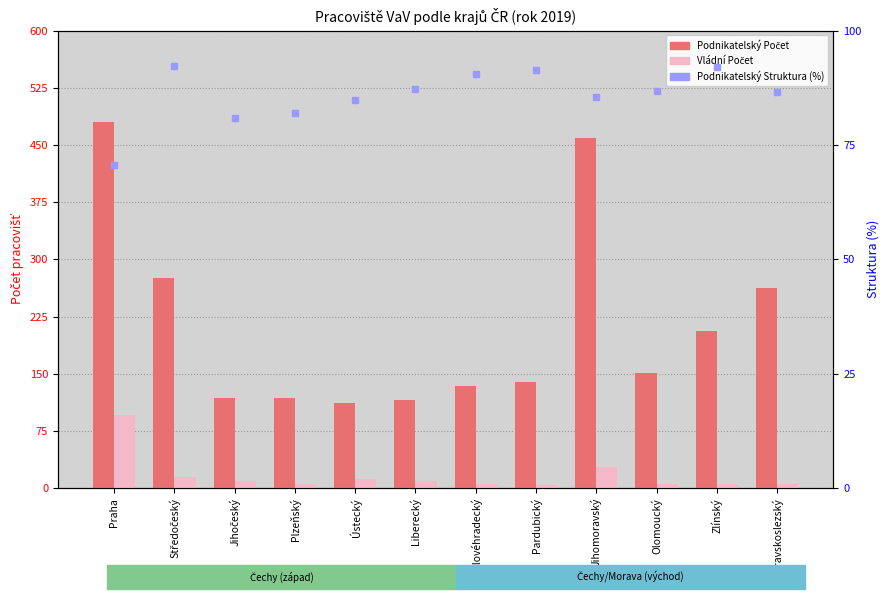

How many data points in Podnikatelský Počet are above 151?

5